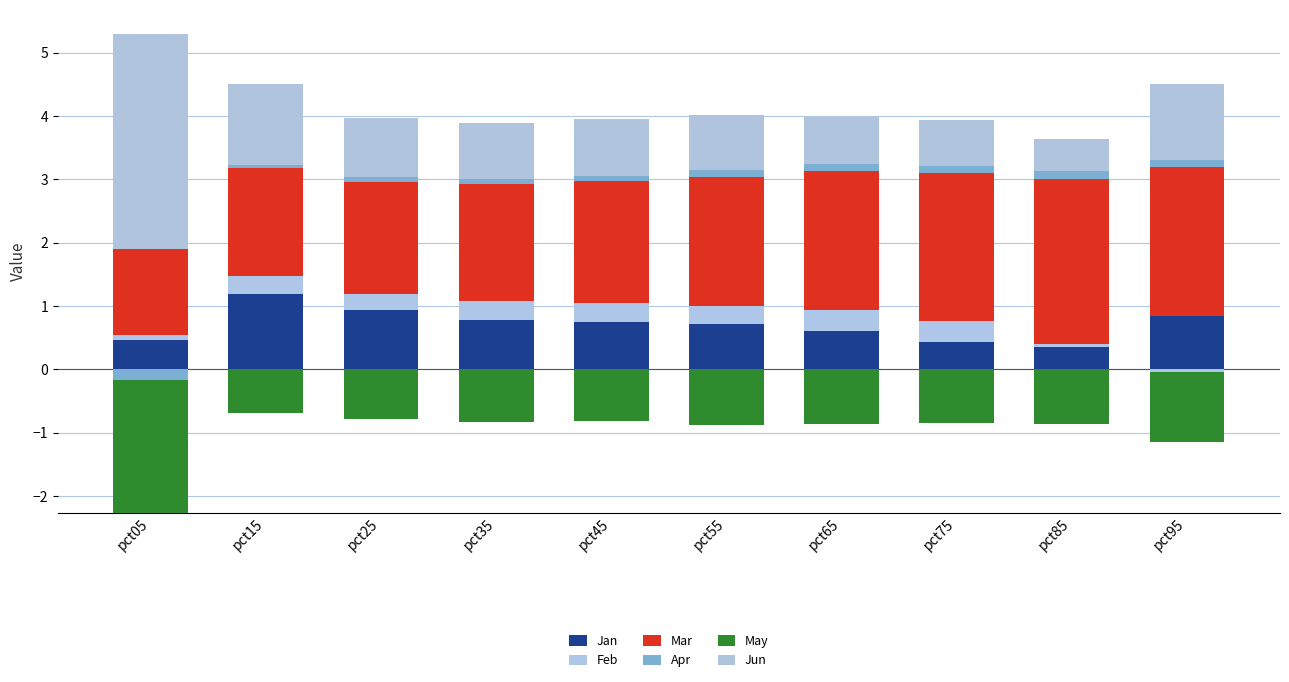

Which label corresponds to the largest value in the chart?

pct05